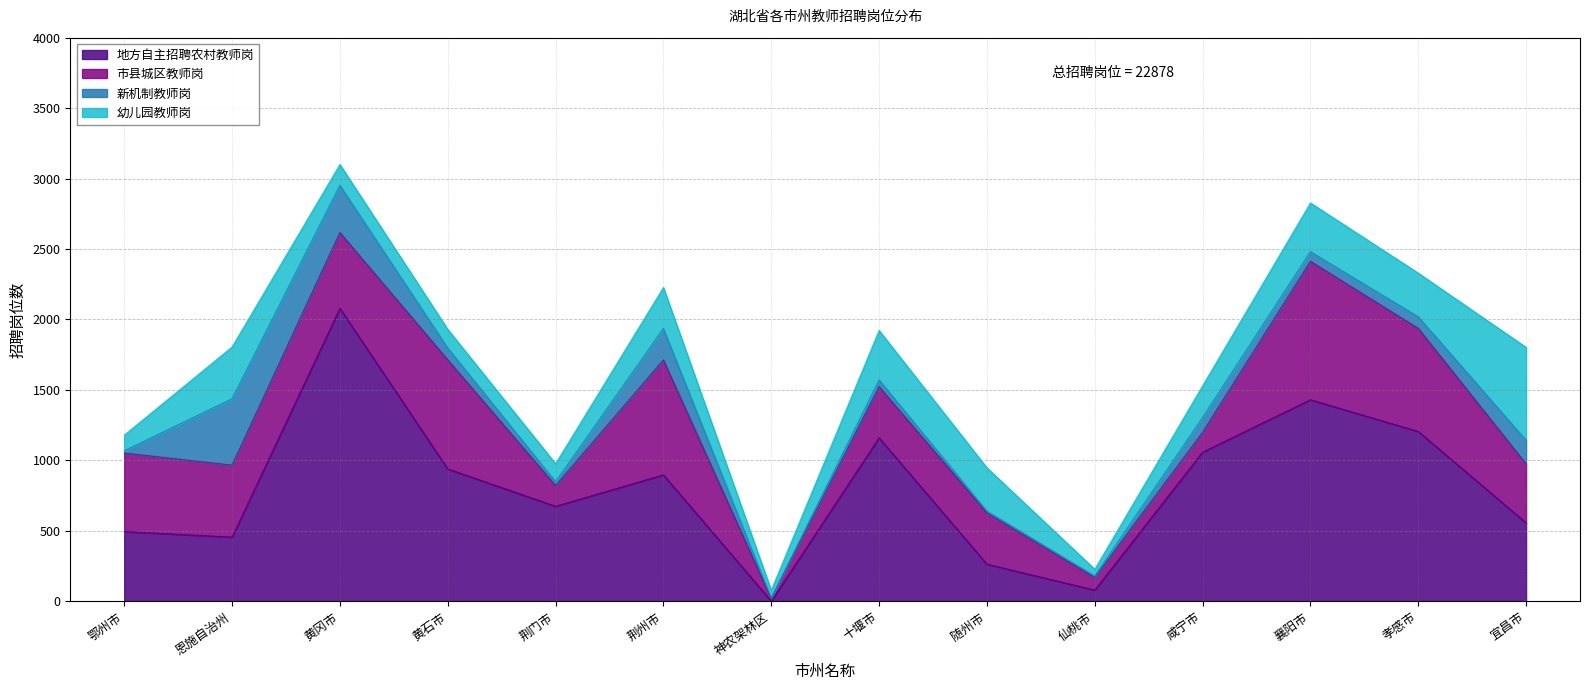

Which category has the highest value across all series?

黄冈市